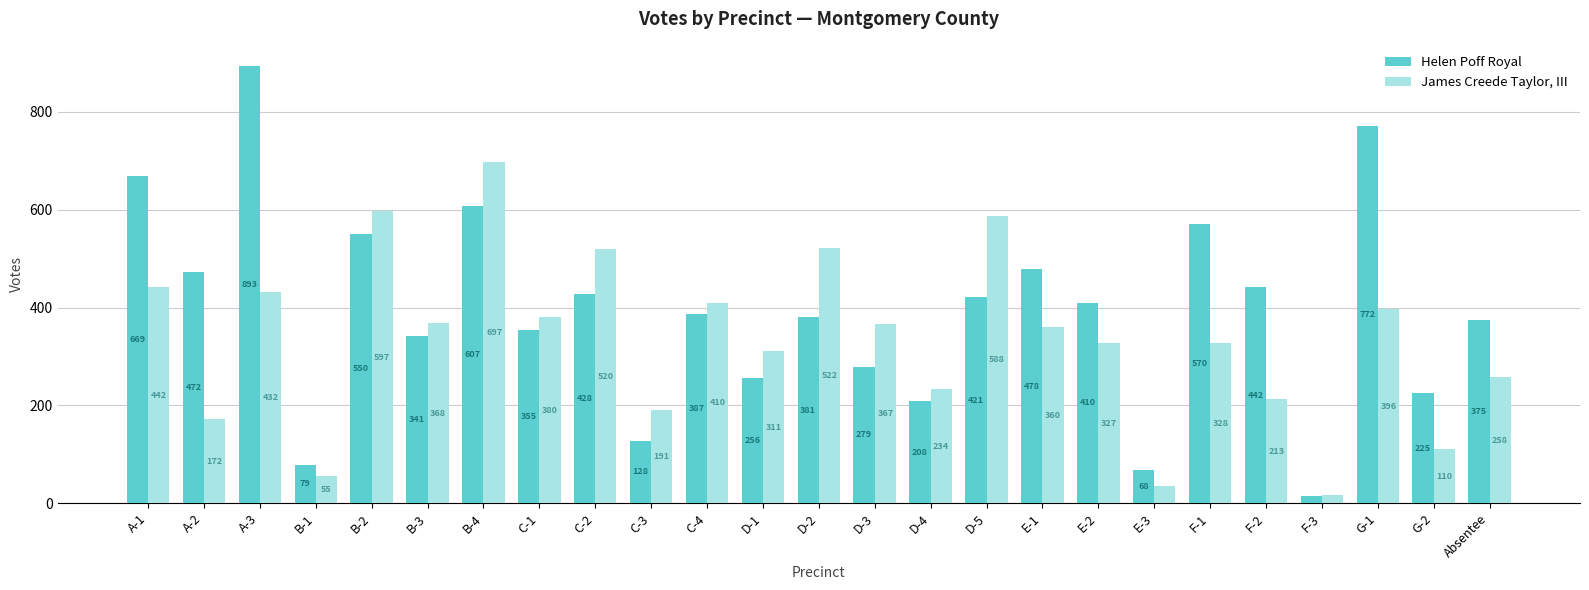

True or false: James Creede Taylor, III has a value of 156 at G-1.

False